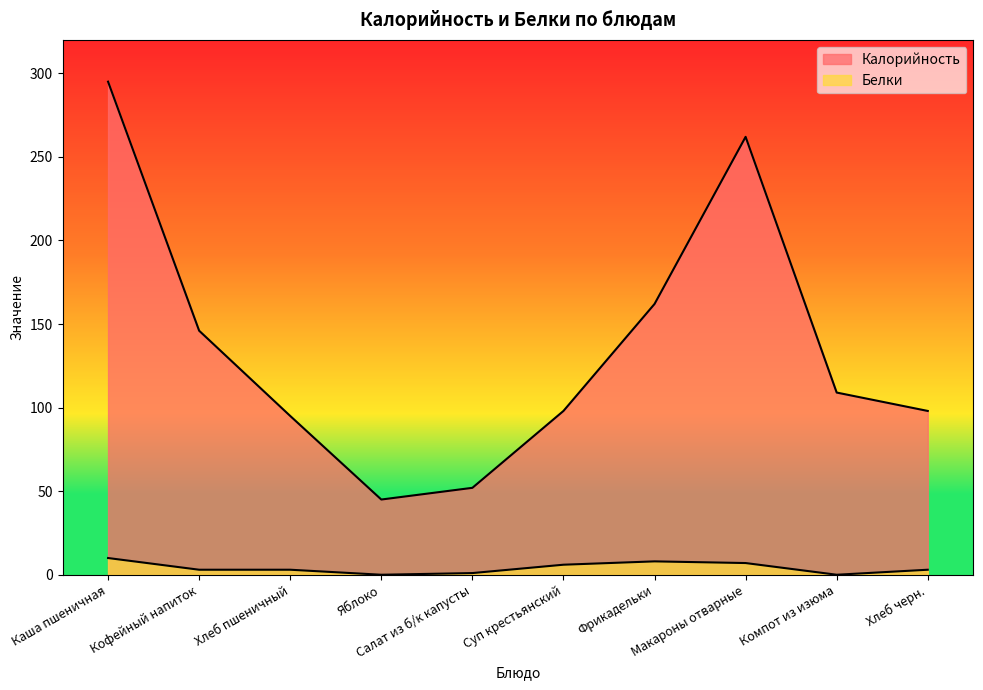

Which has a higher value, Кофейный напиток or Салат из б/к капусты?

Кофейный напиток